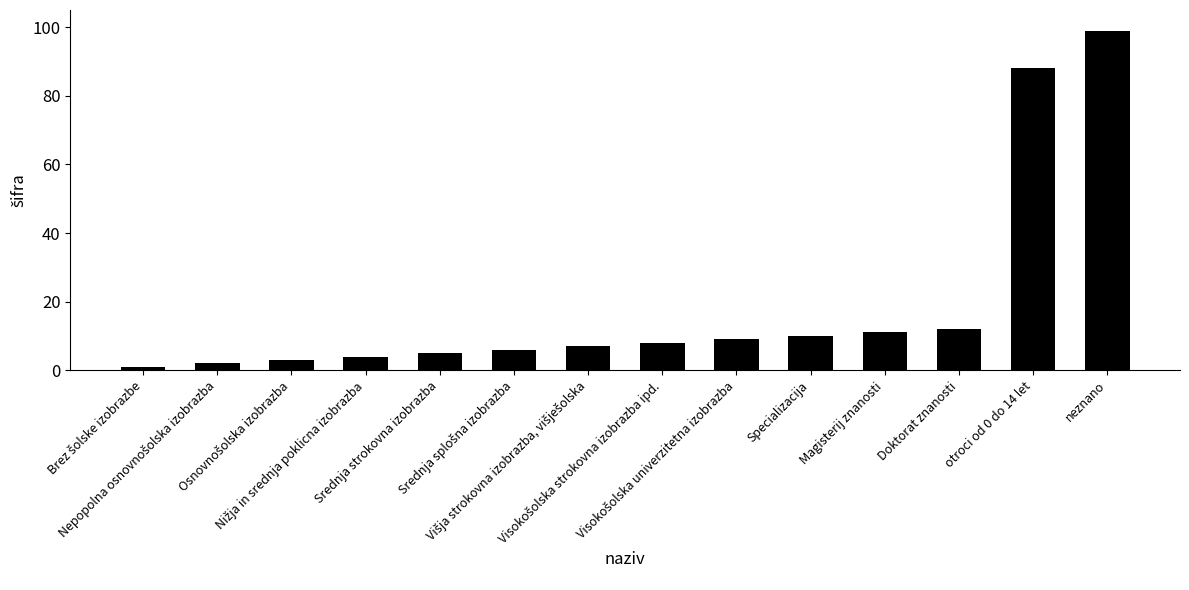

What is the greatest value displayed?

99